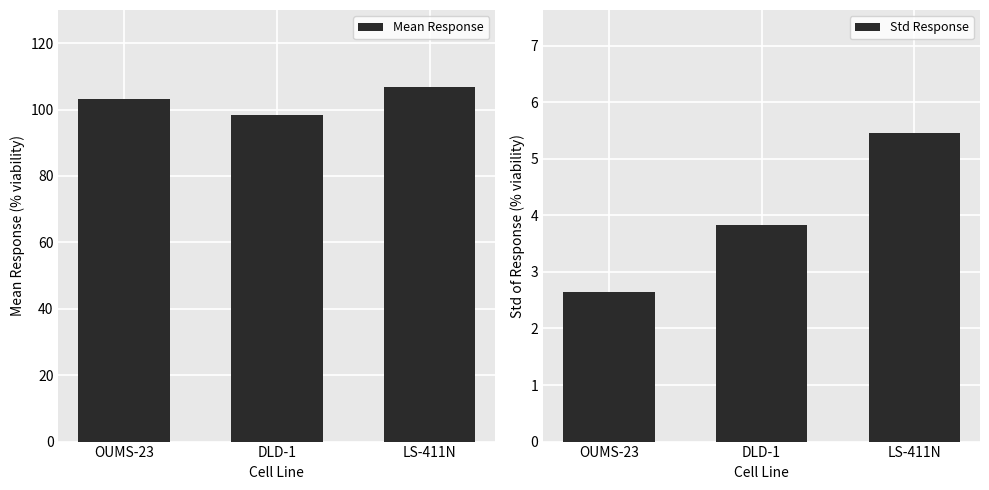

How many series are shown in this chart?

2